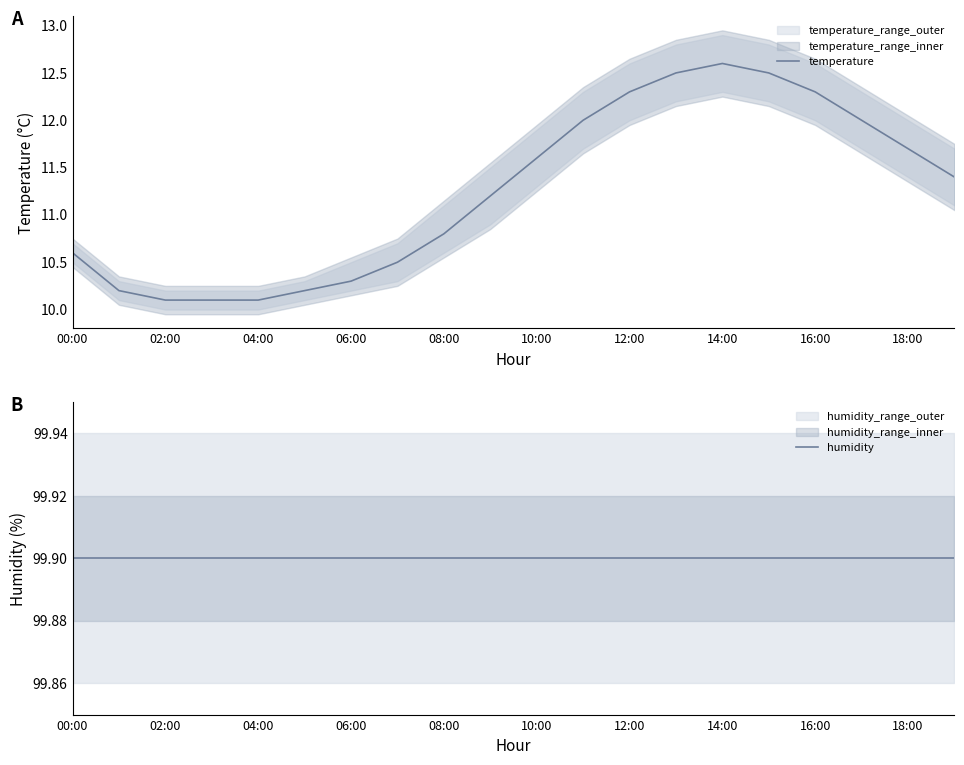

True or false: humidity and temperature intersect in this chart.

False